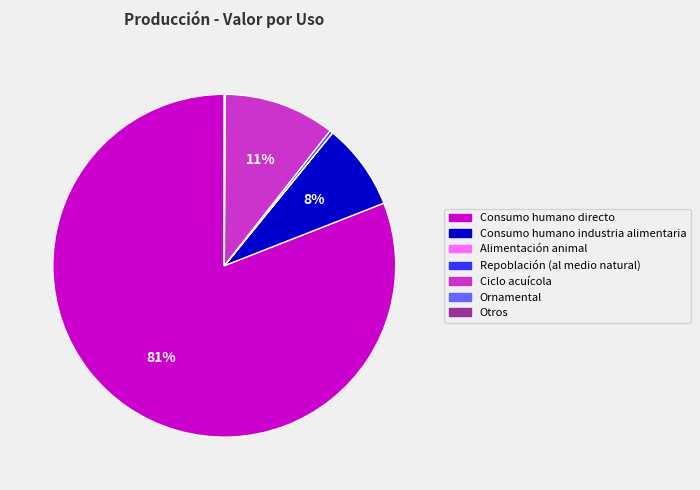

Does Consumo humano directo represent more than half of the total?

Yes